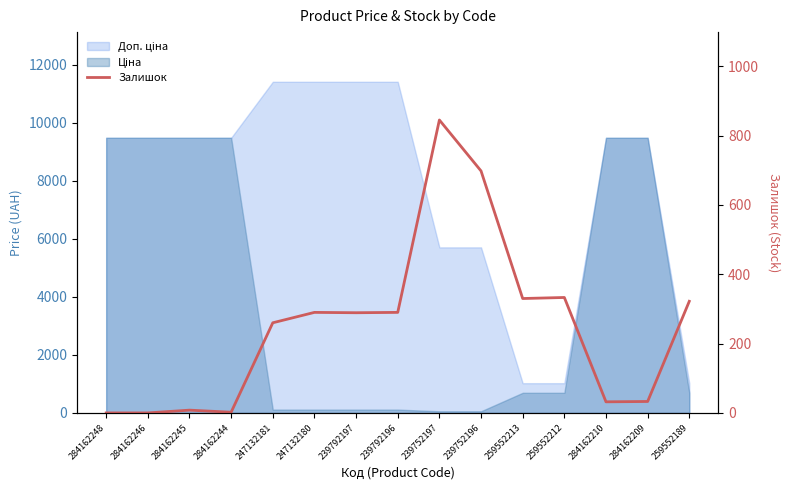

What is the difference between the second highest and second lowest values?

698